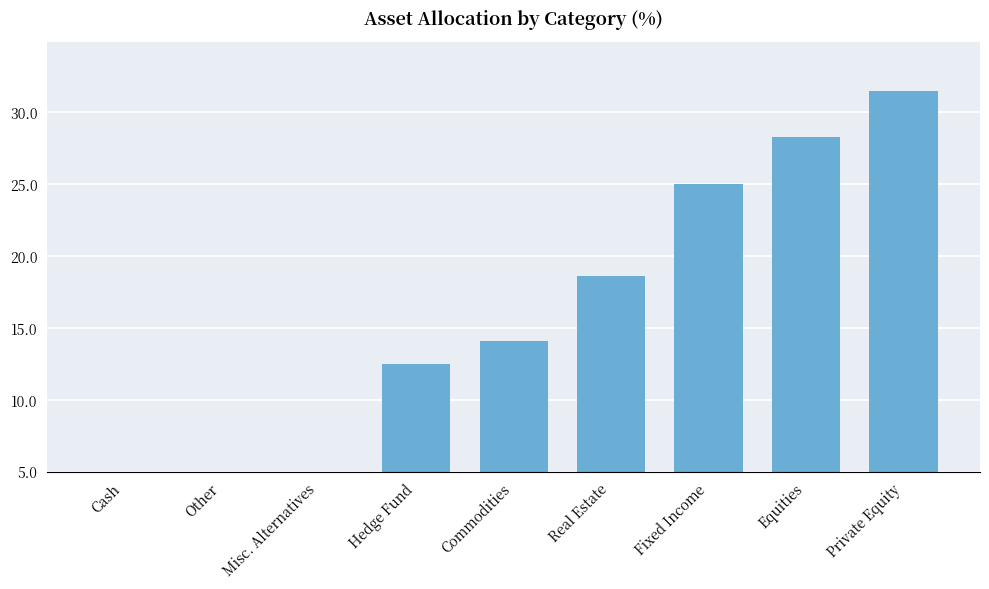

What is the change in value from Hedge Fund to Fixed Income?

+12.6